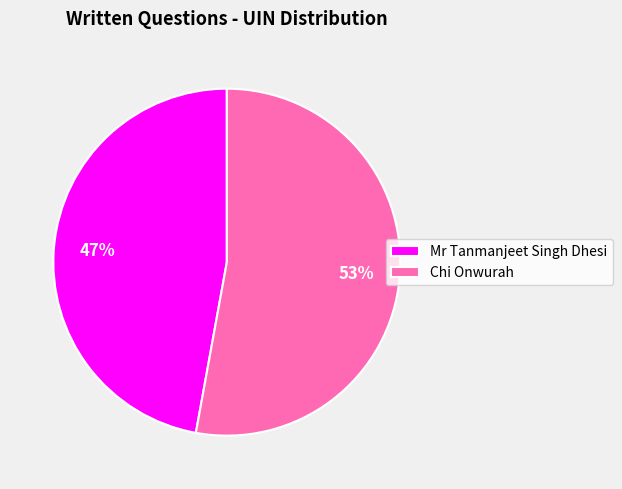

Is it true that Mr Tanmanjeet Singh Dhesi is 47% of the pie?

True